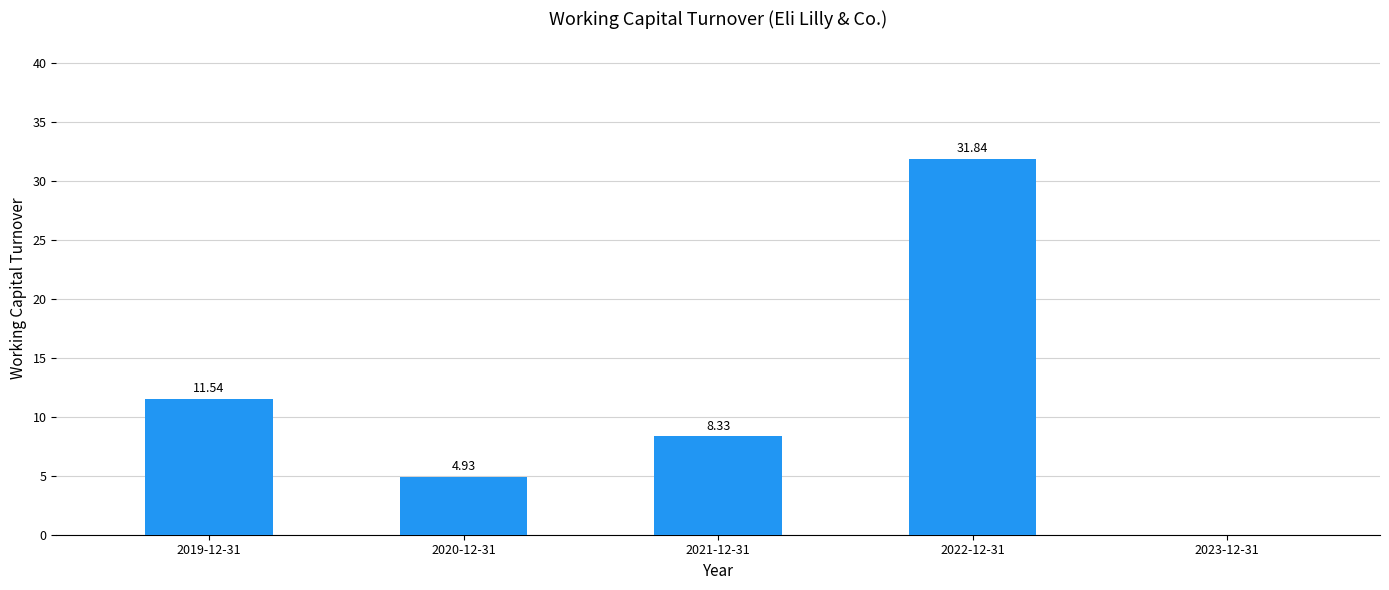

Between 2020-12-31 and 2021-12-31, which is larger?

2021-12-31